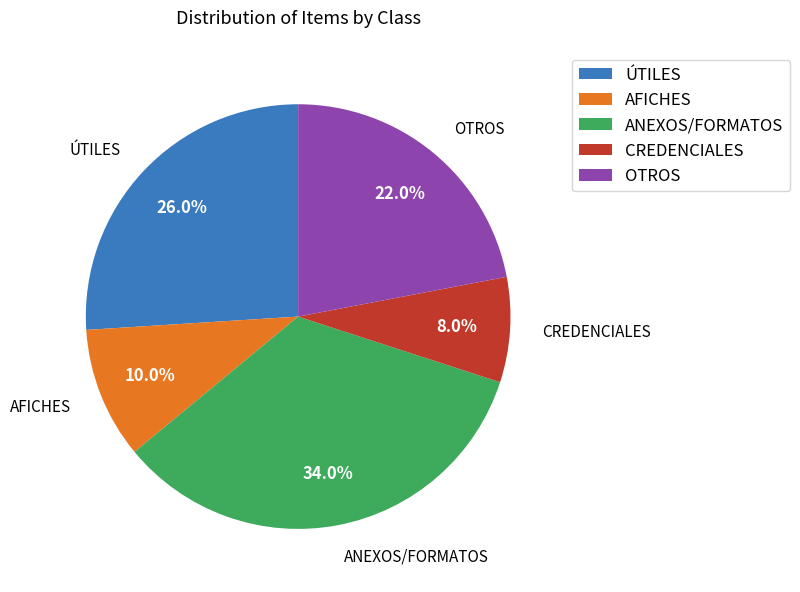

Does any single category account for the majority?

No